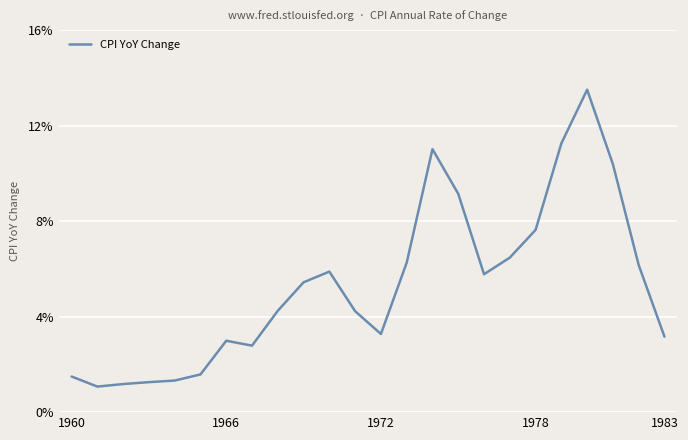

Is this an area chart (filled region under the line)?

No